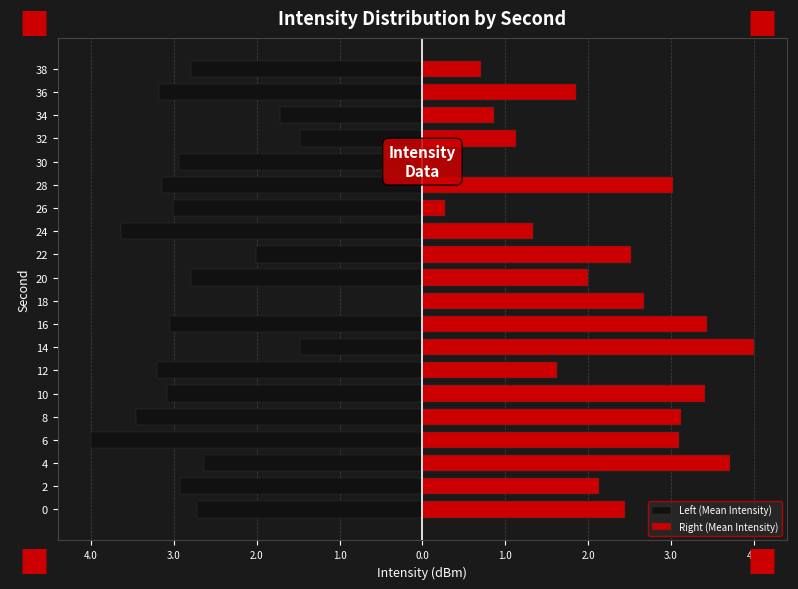

Reading right to left, extract all data points from this chart.

Left (Mean Intensity): -2.8	-3.2	-1.7	-1.5	-2.9	-3.1	-3.0	-3.6	-2.0	-2.8	0.0	-3.0	-1.5	-3.2	-3.1	-3.5	-4.0	-2.6	-2.9	-2.7
Right (Mean Intensity): 0.7	1.9	0.9	1.1	0.0	3.0	0.3	1.3	2.5	2.0	2.7	3.4	4.0	1.6	3.4	3.1	3.1	3.7	2.1	2.4